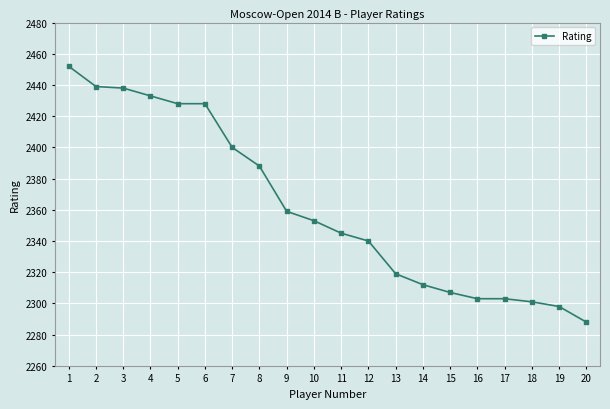

What is the average value?

2362